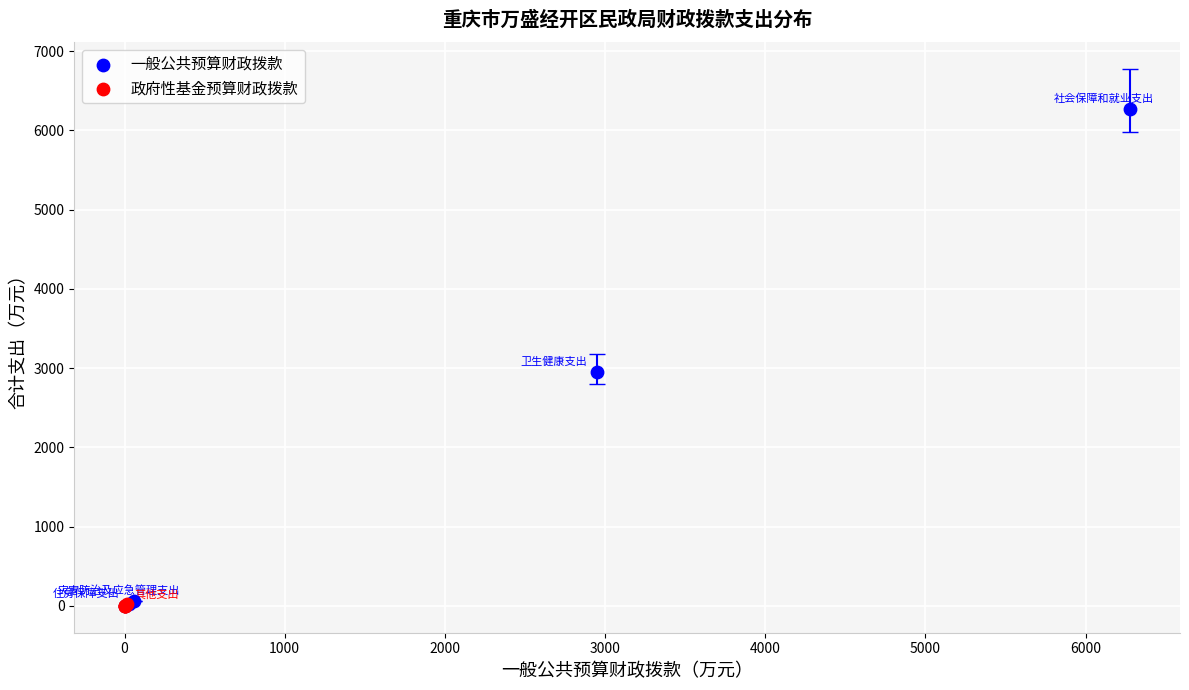

What are all the series names shown in the legend?

一般公共预算财政拨款, 政府性基金预算财政拨款